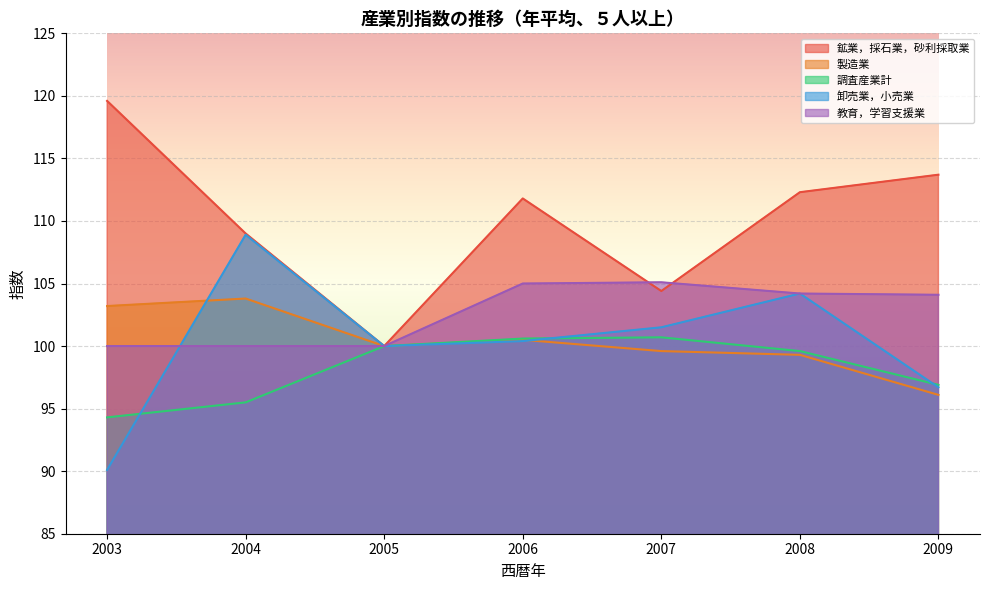

Reading right to left, extract all data points from this chart.

鉱業，採石業，砂利採取業: 113.7	112.3	104.4	111.8	100.0	109.0	119.6
製造業: 96.1	99.3	99.6	100.5	100.0	103.8	103.2
調査産業計: 96.9	99.6	100.7	100.6	100.0	95.5	94.3
卸売業，小売業: 96.7	104.2	101.5	100.4	100.0	108.9	90.1
教育，学習支援業: 104.1	104.2	105.1	105.0	100.0	100.0	100.0